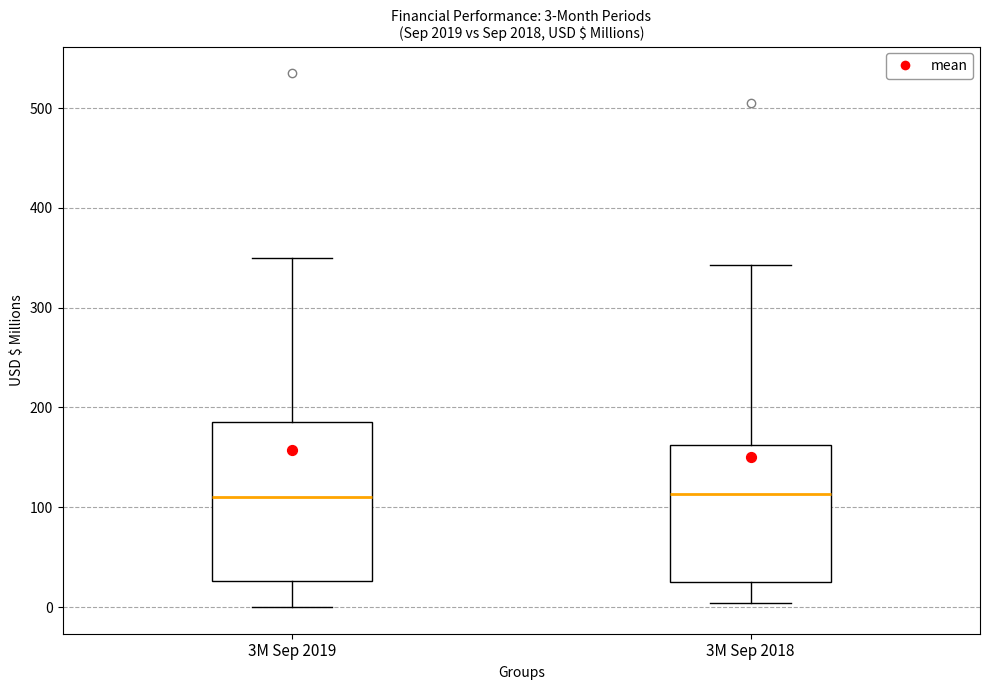

Which box is the tallest, from its lower edge to its upper edge?

3M Sep 2019